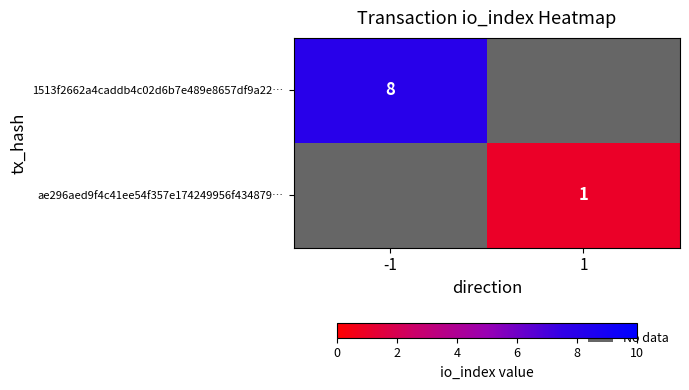

At 1, list the series in order from largest to smallest.

1513f2662a4caddb4c02d6b7e489e8657df9a22…, ae296aed9f4c41ee54f357e174249956f434879…